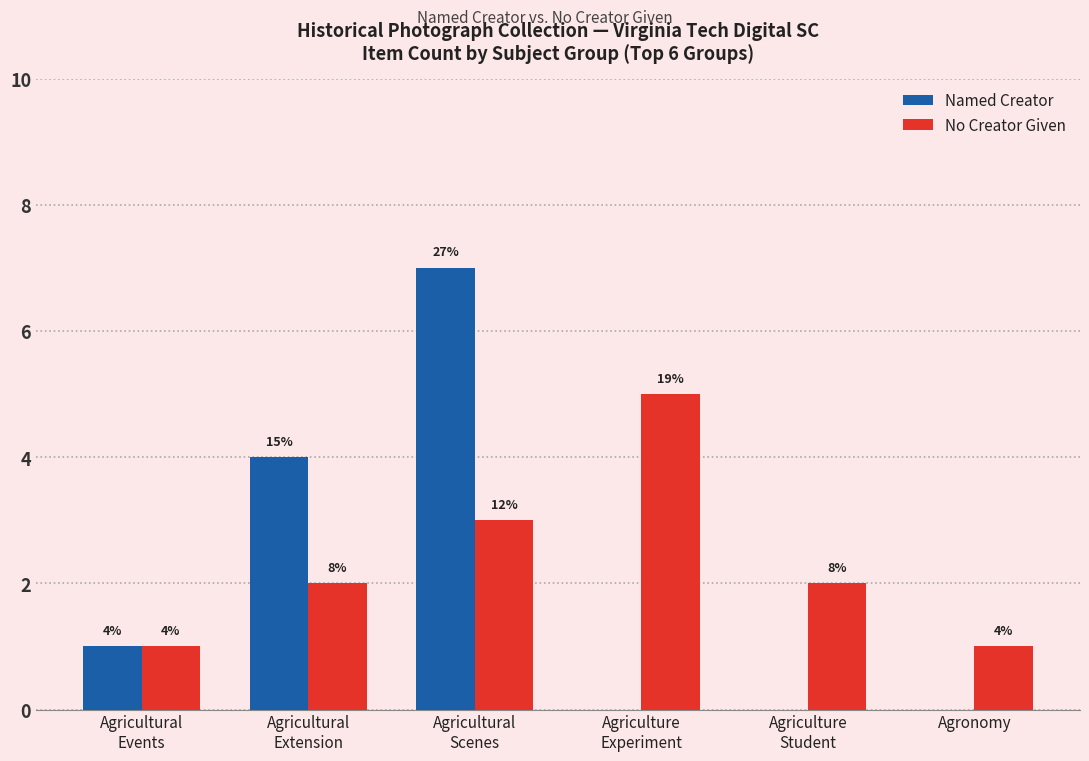

How many groups of bars are there?

6